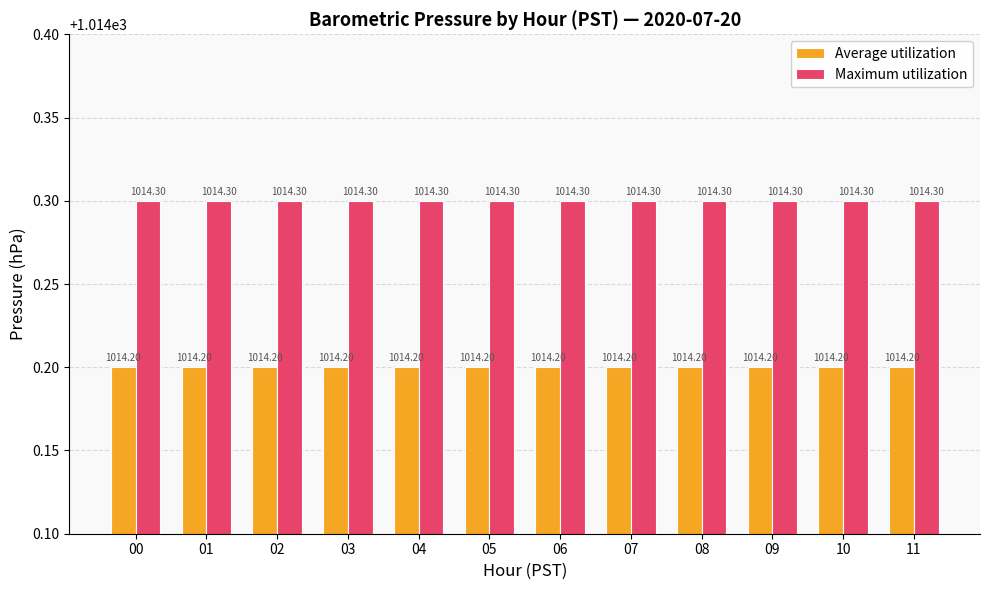

At how many categories does at least one series exceed 1014?

12